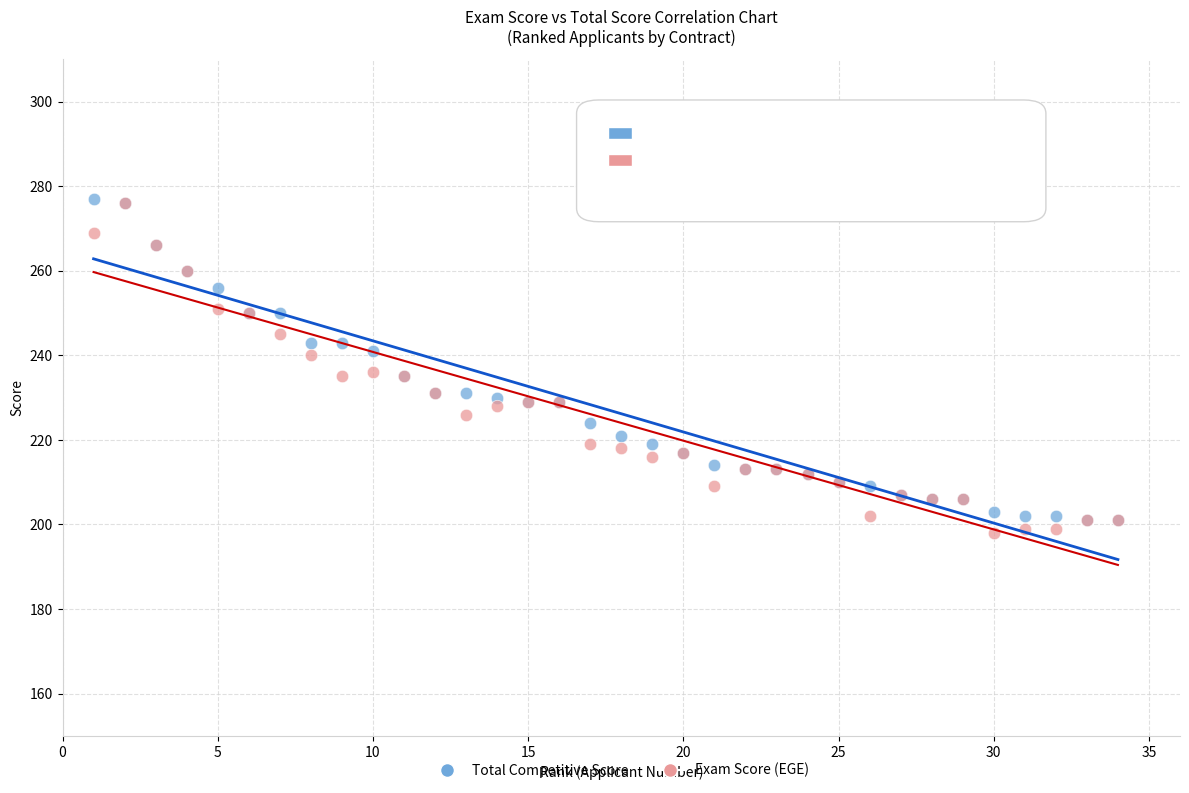

What are all the series names shown in the legend?

Total Competitive Score, Exam Score (EGE)